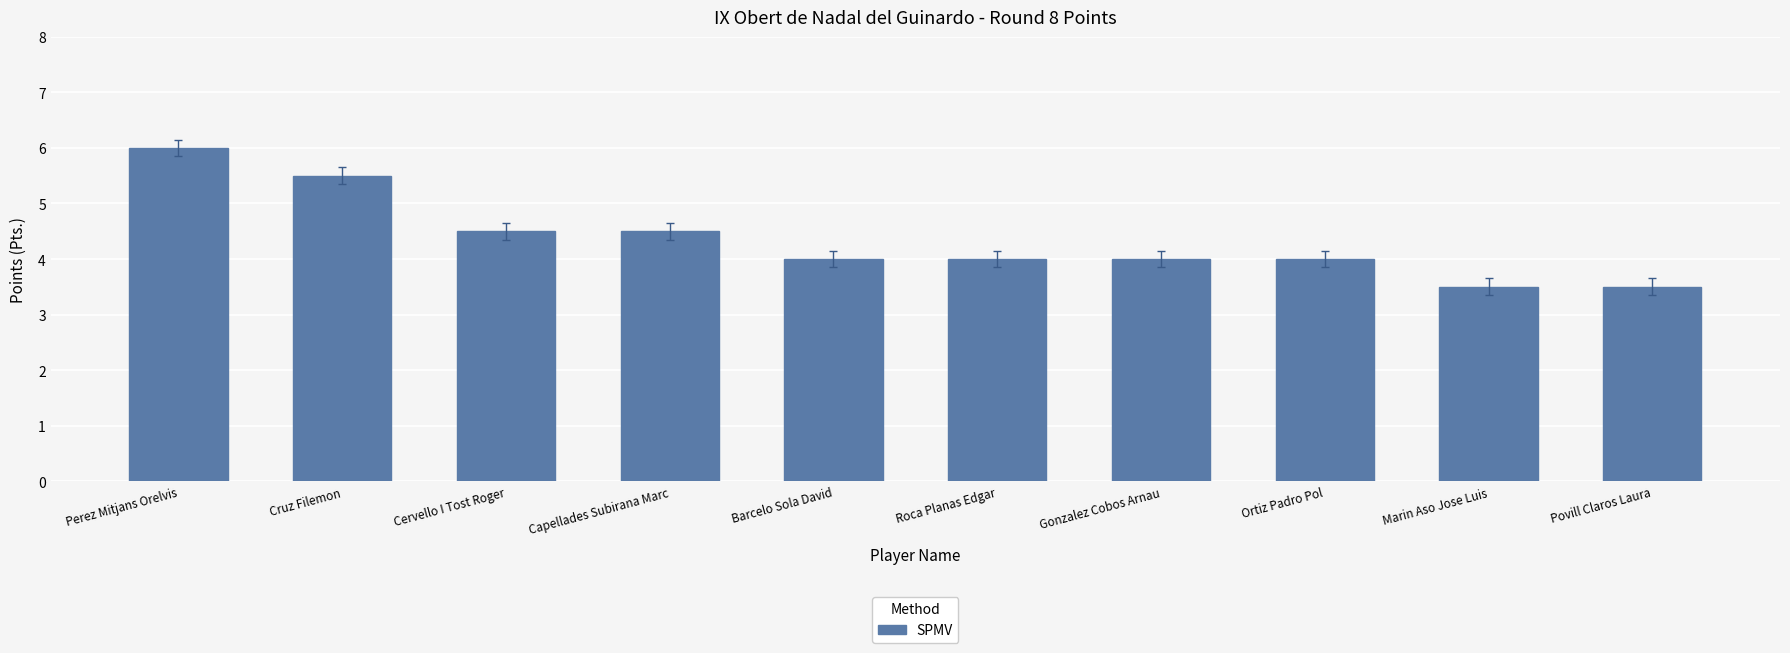

Are the bars grouped side by side (vs. stacked)?

No